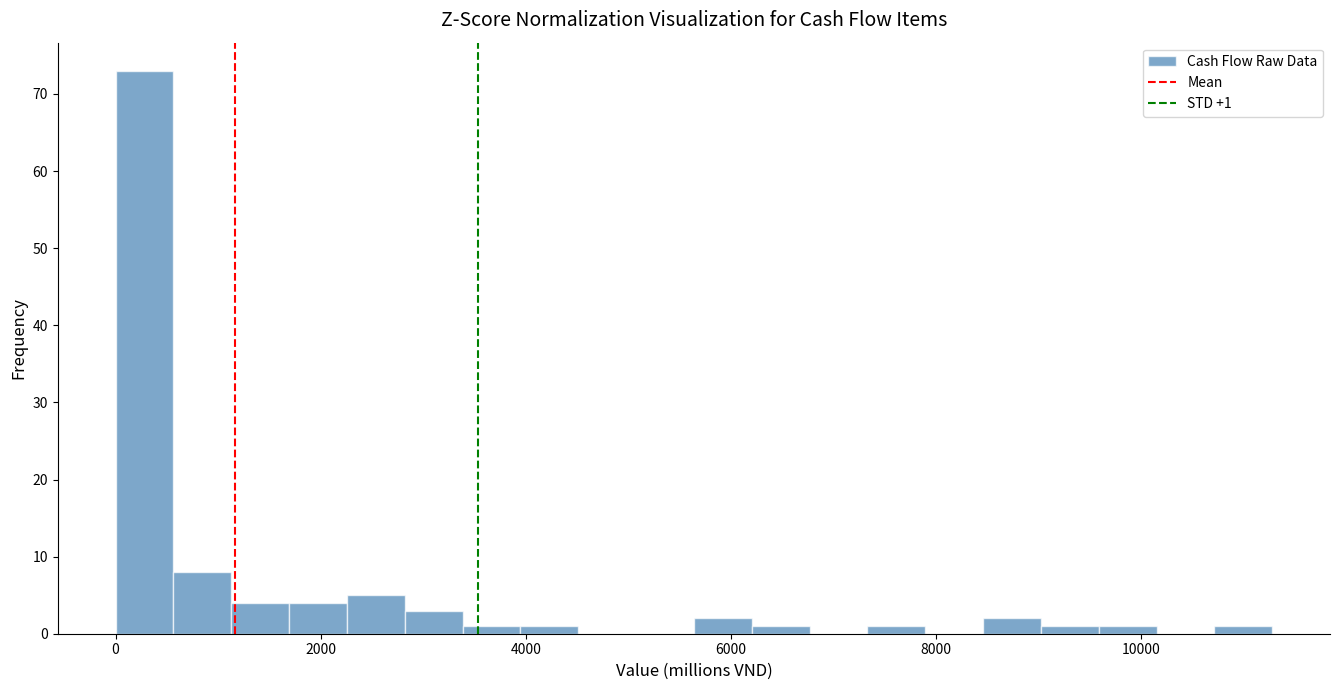

Read against the x-axis, roughly where is the centre of the tallest bar?

200